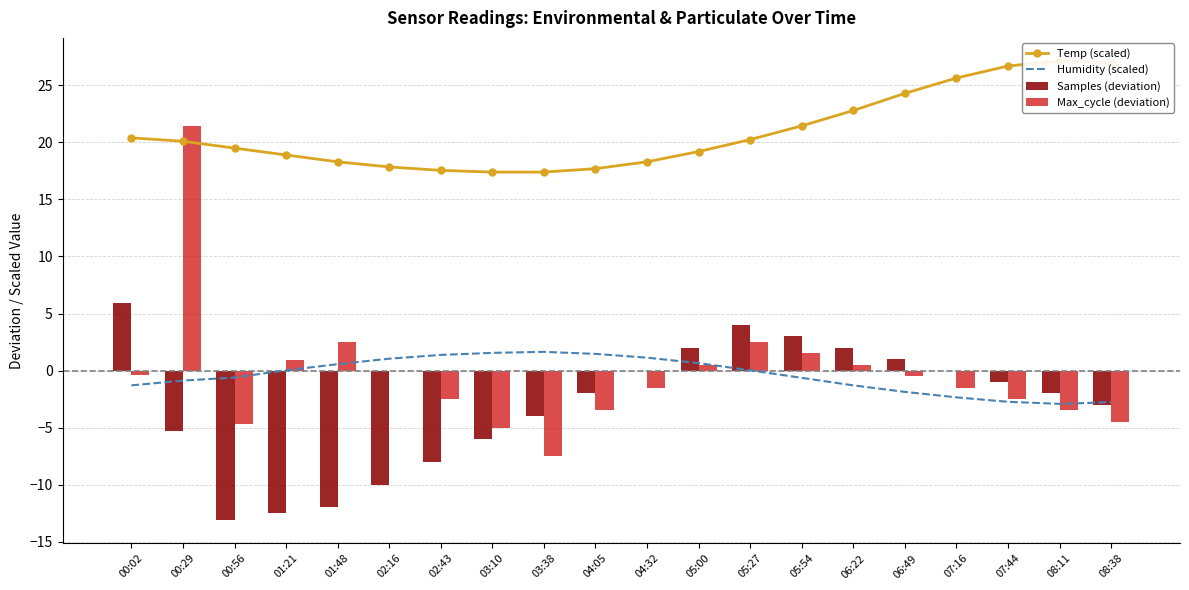

Between 01:48 and 02:43, which series saw the biggest shift?

Max_cycle (deviation)